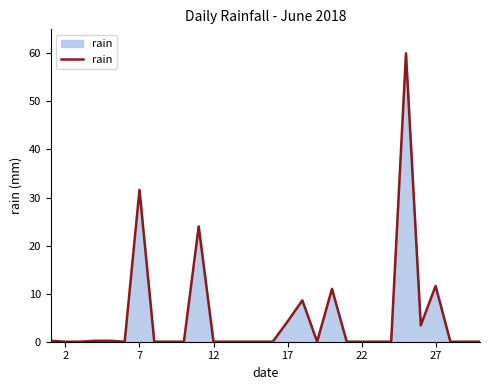

What is the difference between the maximum and minimum values?

60.0